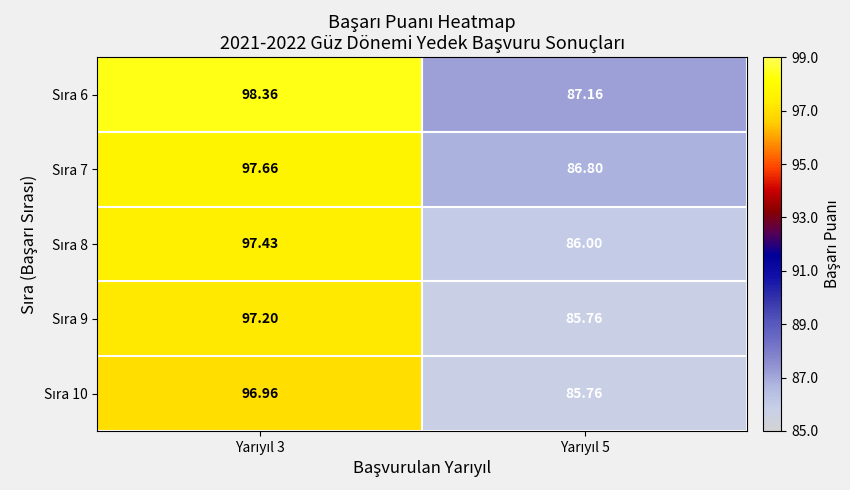

Count the number of categories in the chart.

2